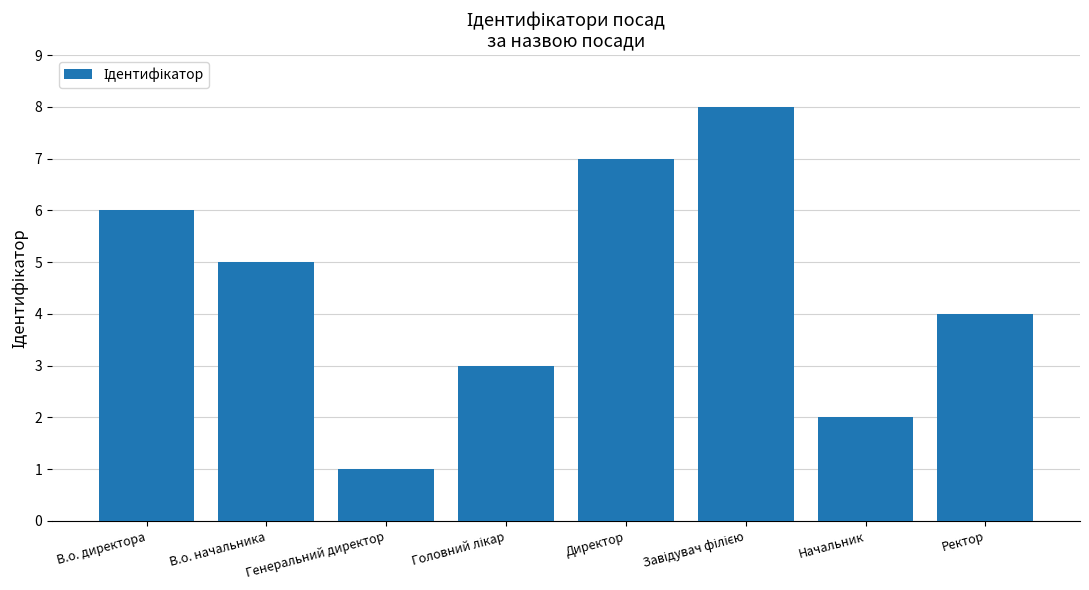

What position from the right is Директор?

4